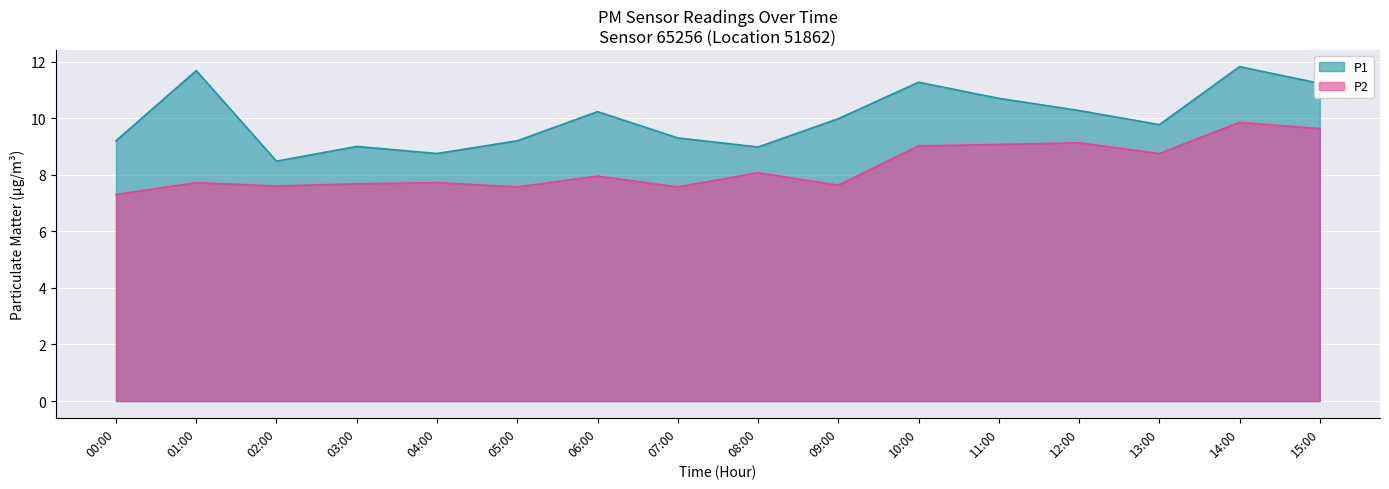

Between 02:00 and 13:00, which series saw the biggest shift?

P1